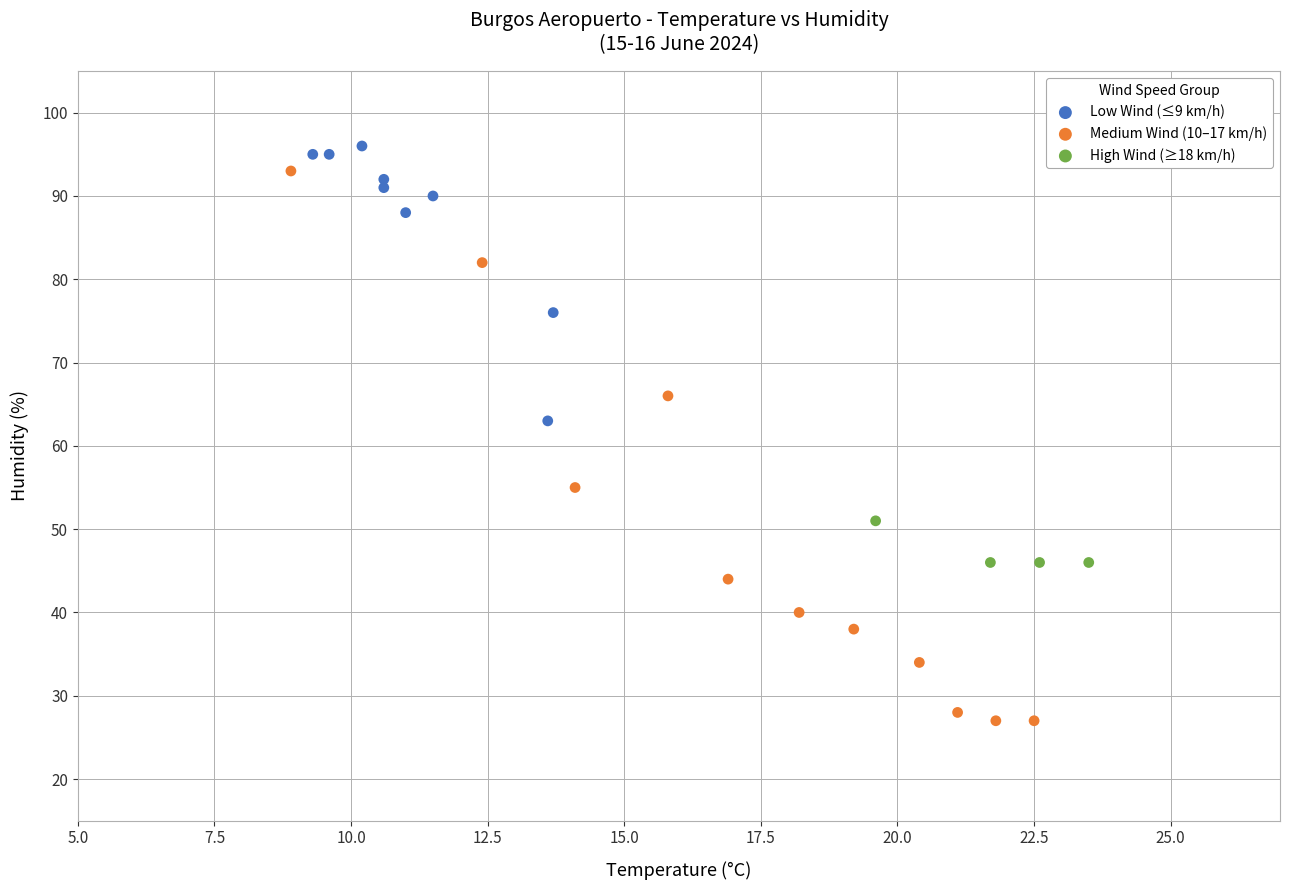

Which series reaches the maximum Y coordinate?

Low Wind (≤9 km/h)